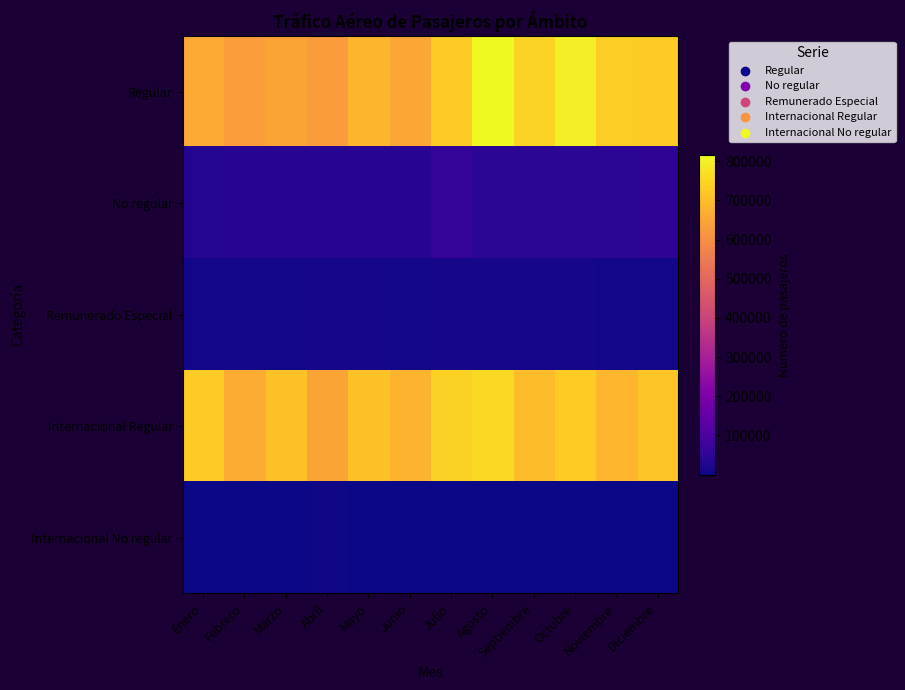

At Abril, list the series in order from smallest to largest.

Internacional No regular, Remunerado Especial, No regular, Regular, Internacional Regular